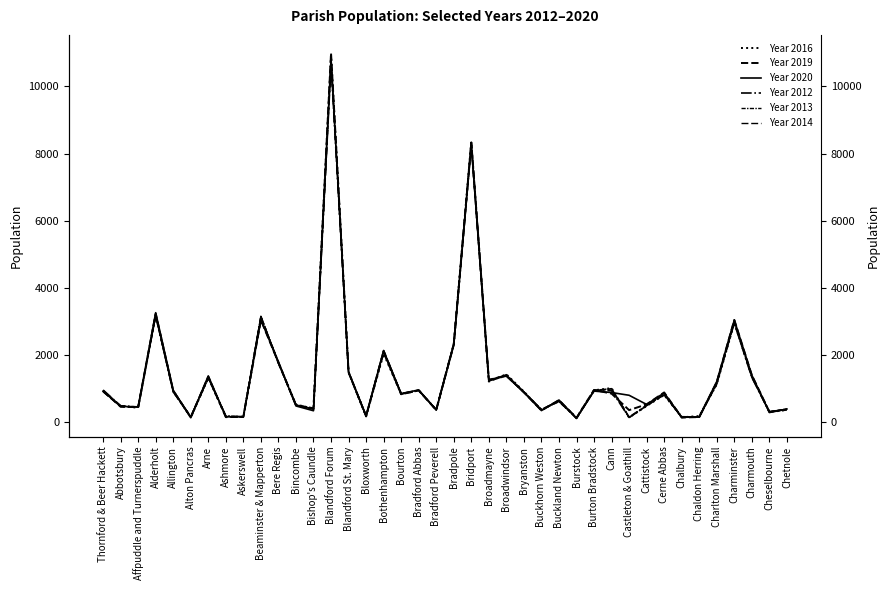

Where is the first local maximum for Year 2014?

Alderholt